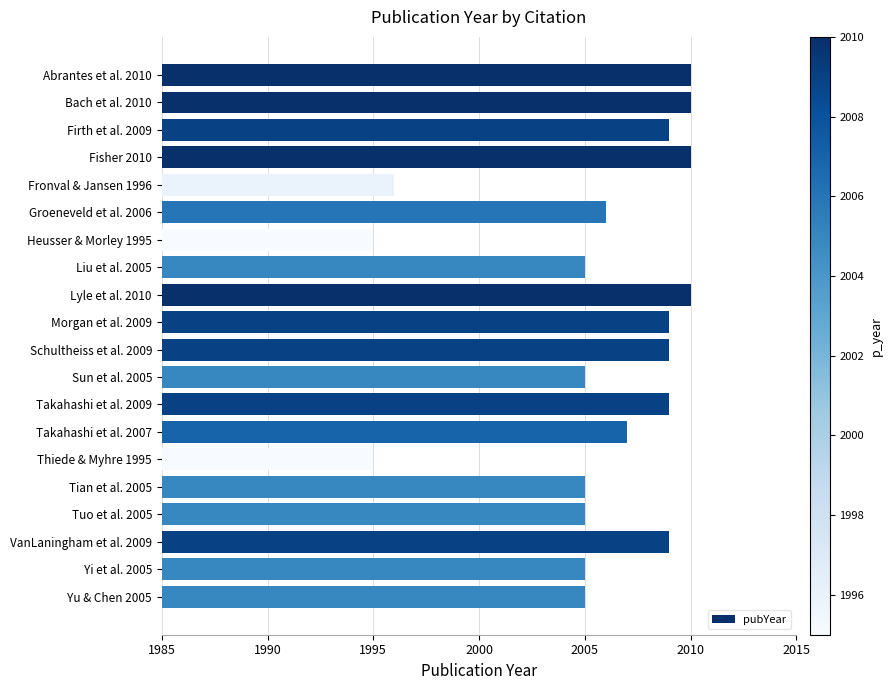

Reading top to bottom, what are all the values shown in this chart?

Abrantes et al. 2010=2010	Bach et al. 2010=2010	Firth et al. 2009=2009	Fisher 2010=2010	Fronval & Jansen 1996=1996	Groeneveld et al. 2006=2006	Heusser & Morley 1995=1995	Liu et al. 2005=2005	Lyle et al. 2010=2010	Morgan et al. 2009=2009	Schultheiss et al. 2009=2009	Sun et al. 2005=2005	Takahashi et al. 2009=2009	Takahashi et al. 2007=2007	Thiede & Myhre 1995=1995	Tian et al. 2005=2005	Tuo et al. 2005=2005	VanLaningham et al. 2009=2009	Yi et al. 2005=2005	Yu & Chen 2005=2005